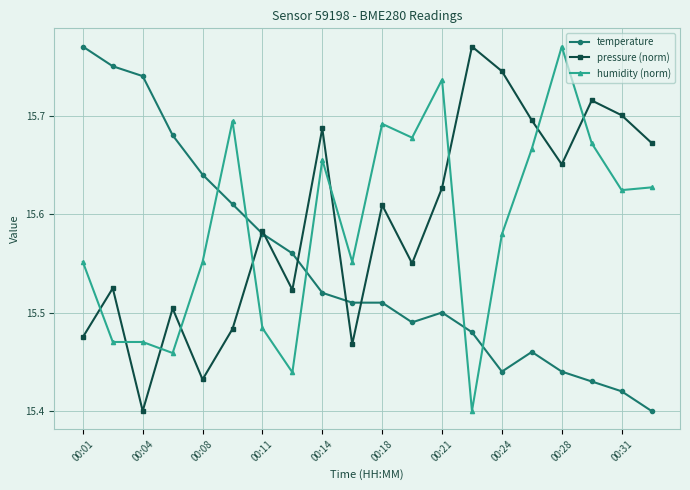

At how many categories does at least one series exceed 15?

20